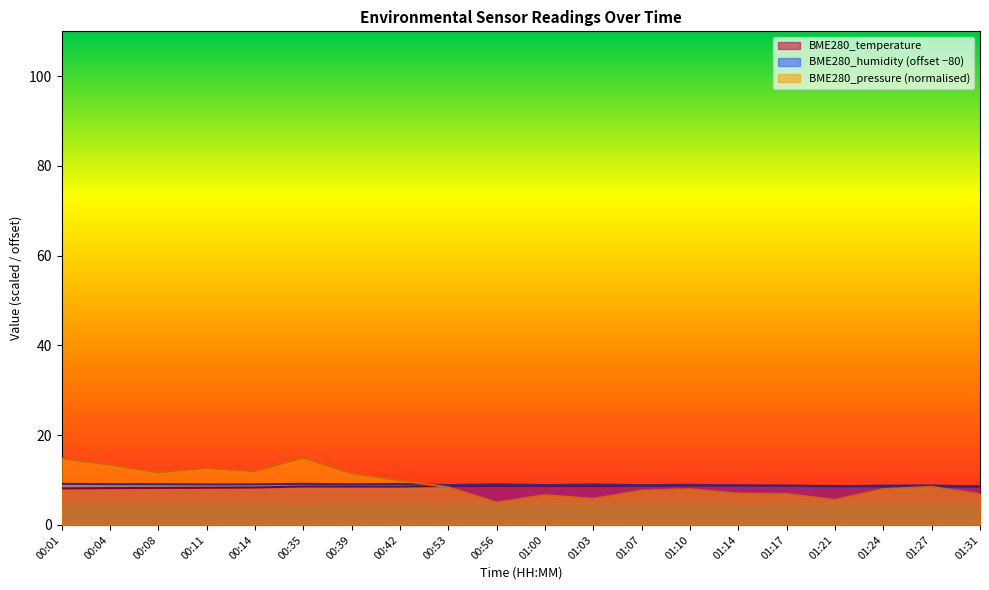

Is it true that BME280_temperature equals 3.1 at 01:31?

False